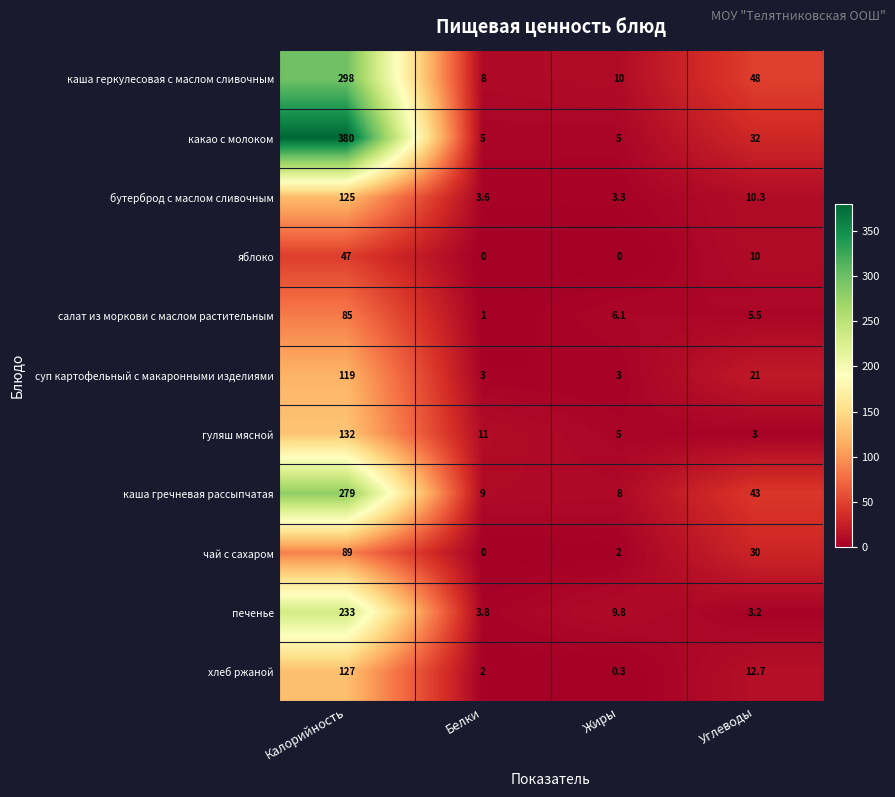

Rank the series by their maximum value, from lowest to highest.

яблоко, салат из моркови с маслом растительным, чай с сахаром, суп картофельный с макаронными изделиями, бутерброд с маслом сливочным, хлеб ржаной, гуляш мясной, печенье, каша гречневая рассыпчатая, каша геркулесовая с маслом сливочным, какао с молоком